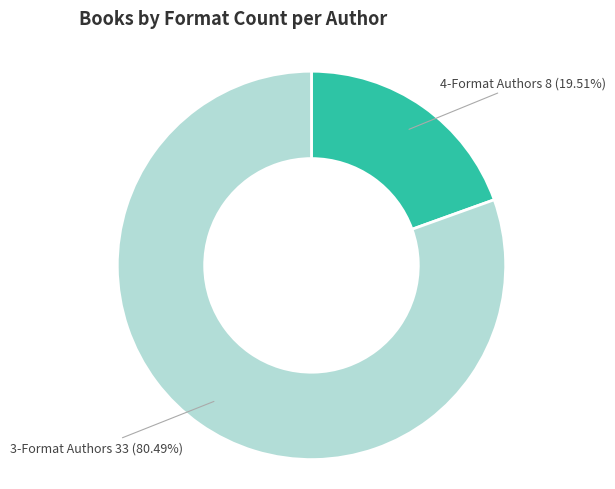

Is there a majority slice in this chart?

Yes